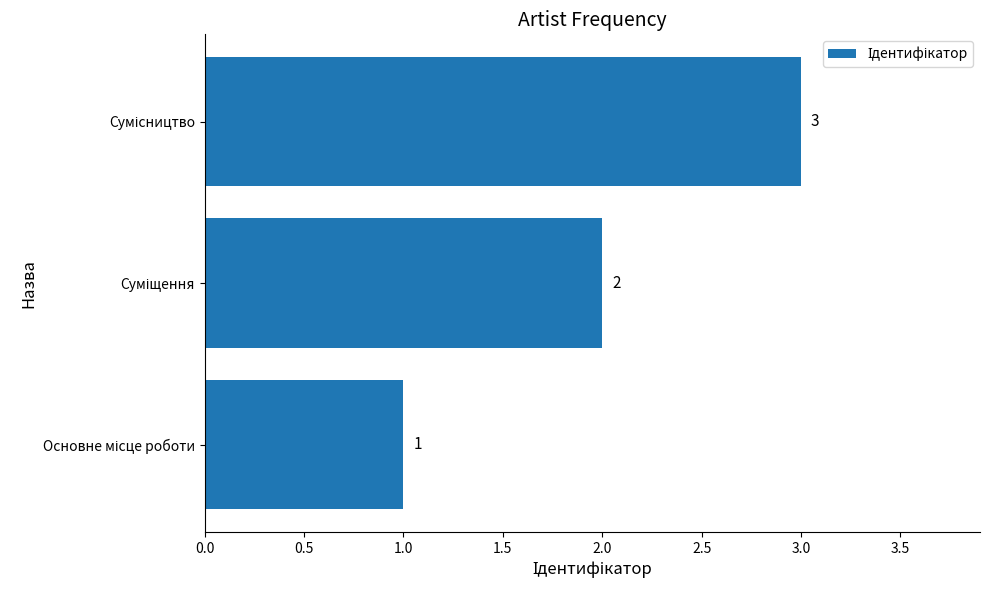

What is the maximum value shown in the chart?

3